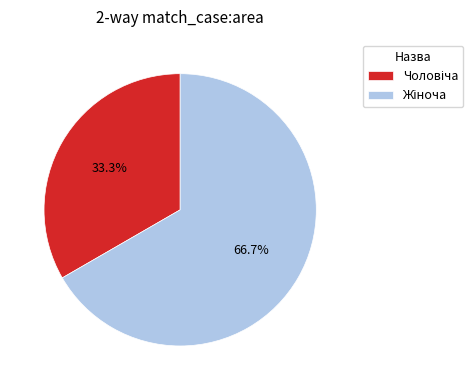

The Чоловіча slice represents 40% of the pie. True or false?

False